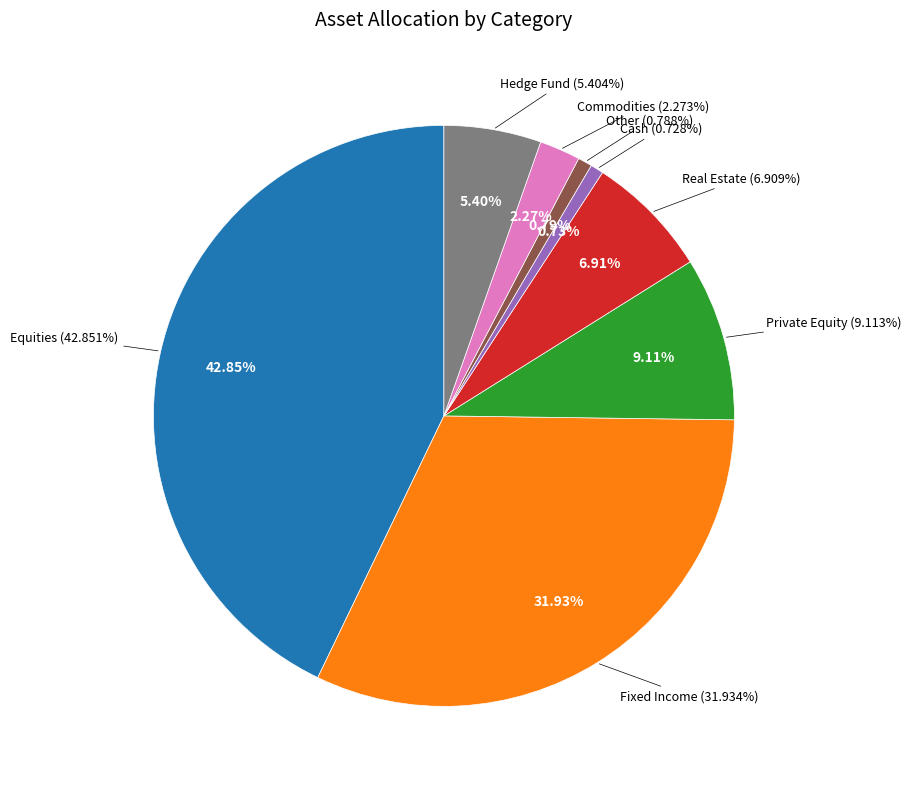

What percentage is the Fixed Income slice, to the nearest percent?

32%